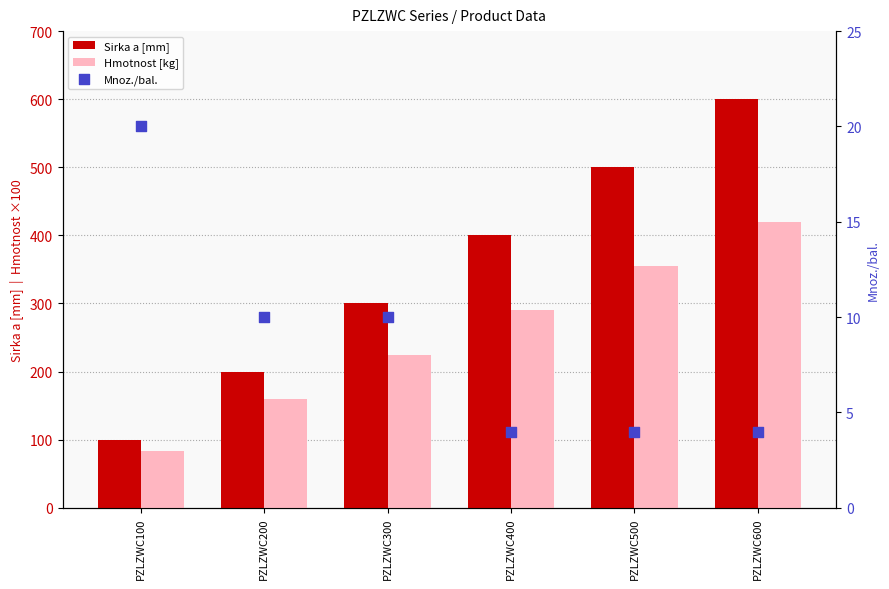

Which series contains the lowest Y value?

Mnoz./bal.